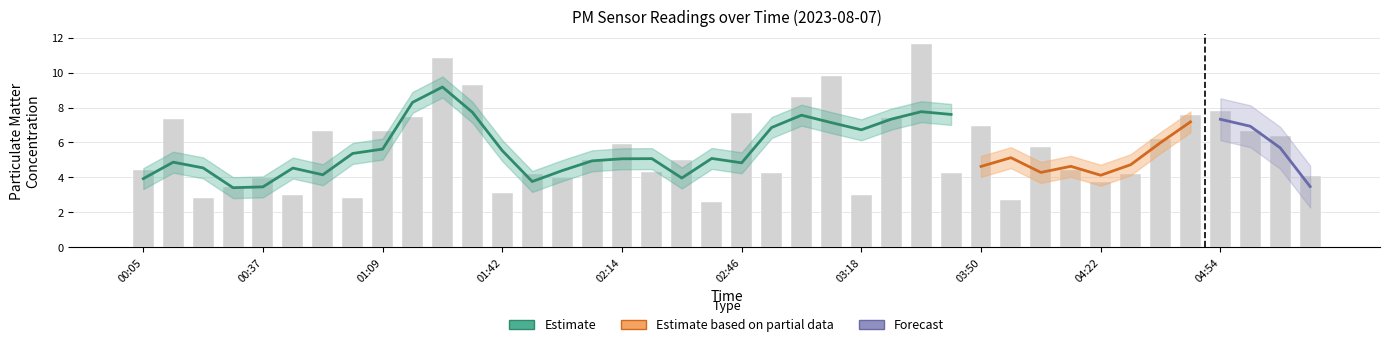

How many values are below 5?

20